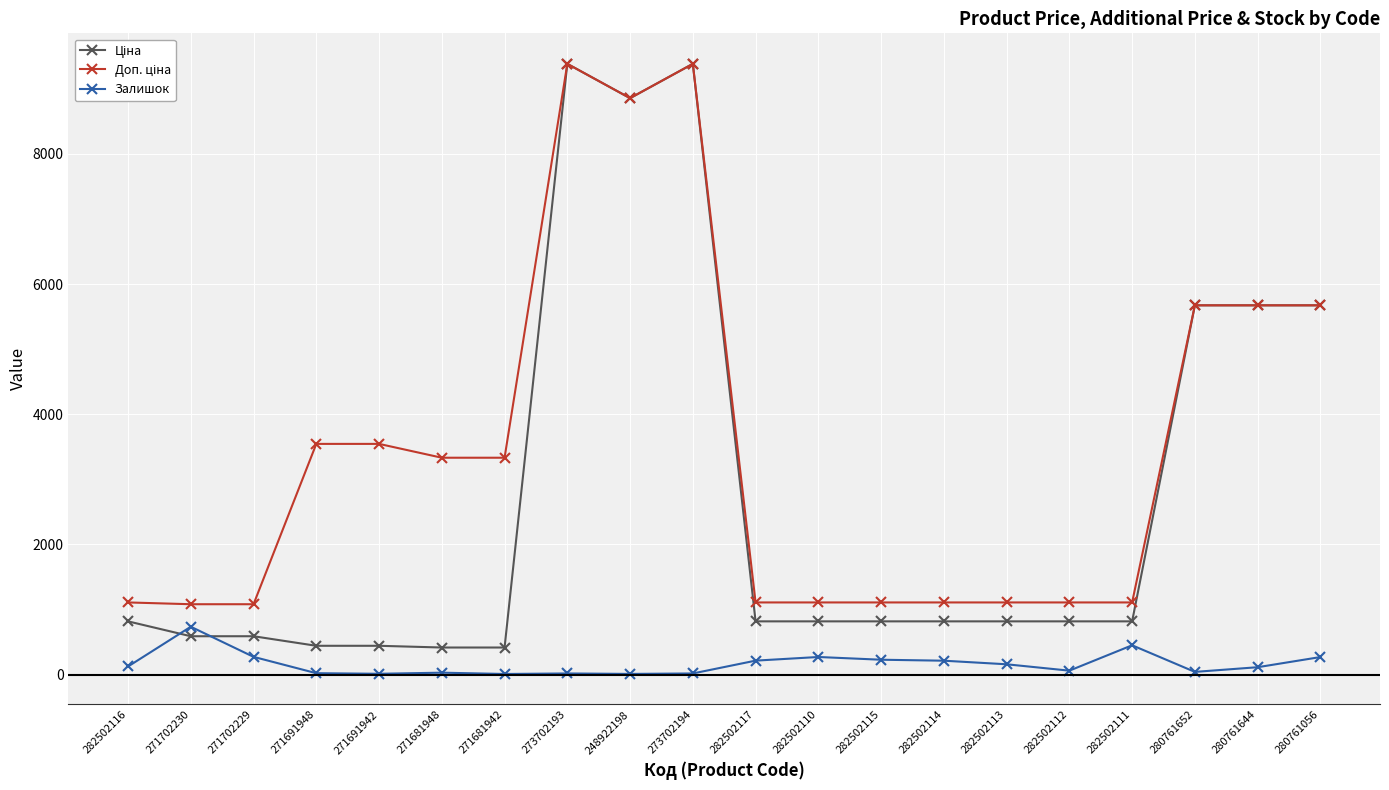

At which category does Залишок reach its first local peak?

271702230